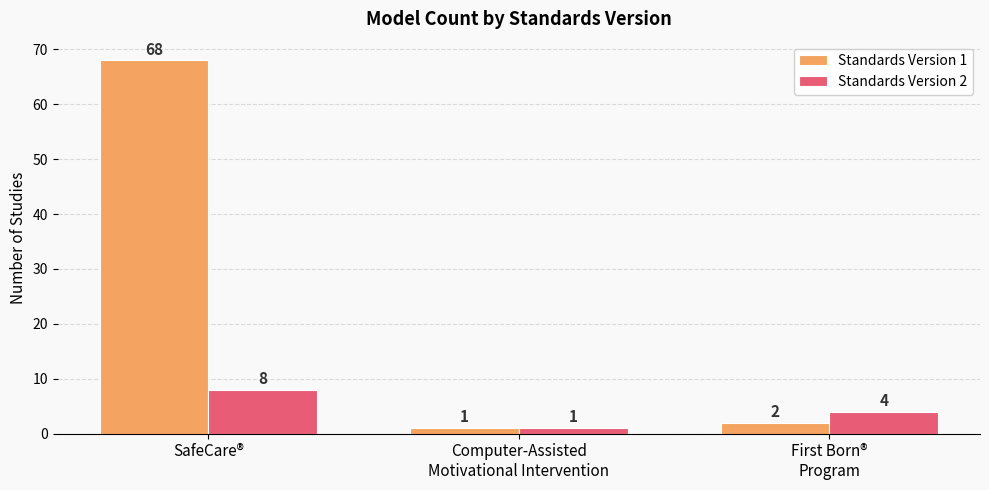

Rank the series by their average value, from lowest to highest.

Standards Version 2, Standards Version 1